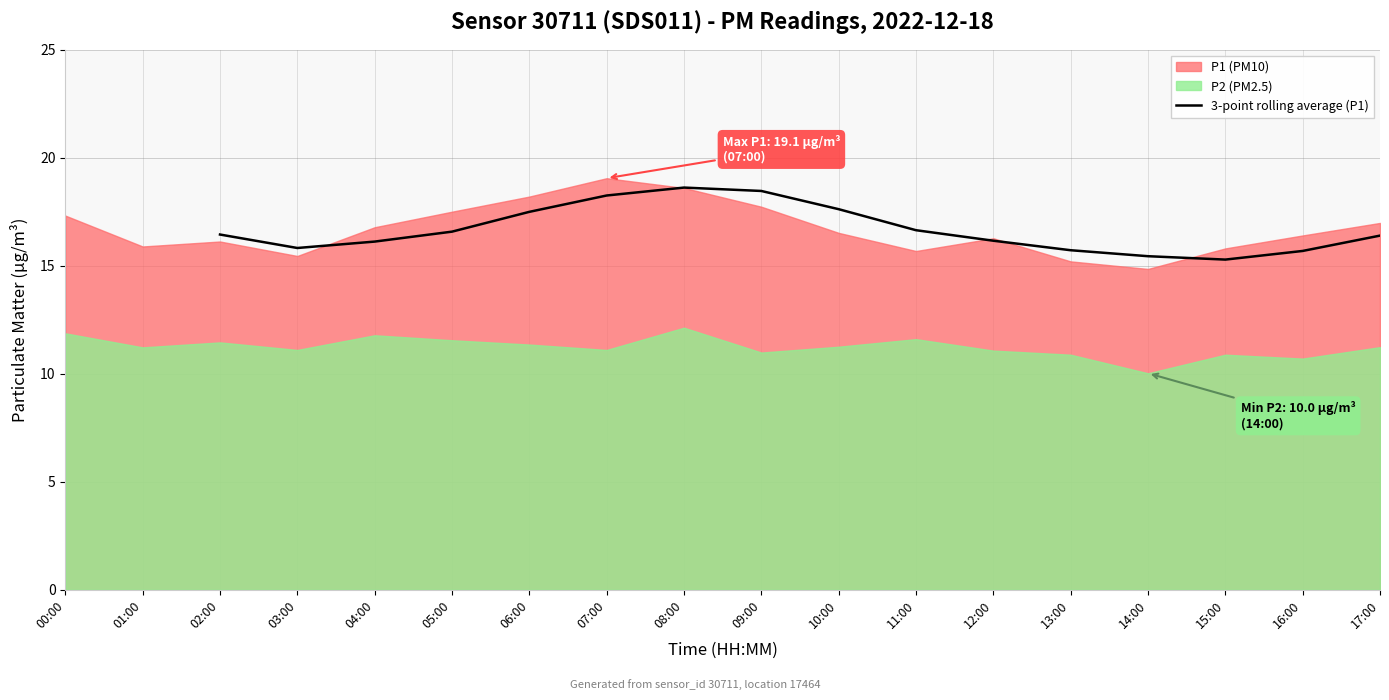

True or false: 3-point rolling average (P1) has a value of 6.3 at 04:00.

False